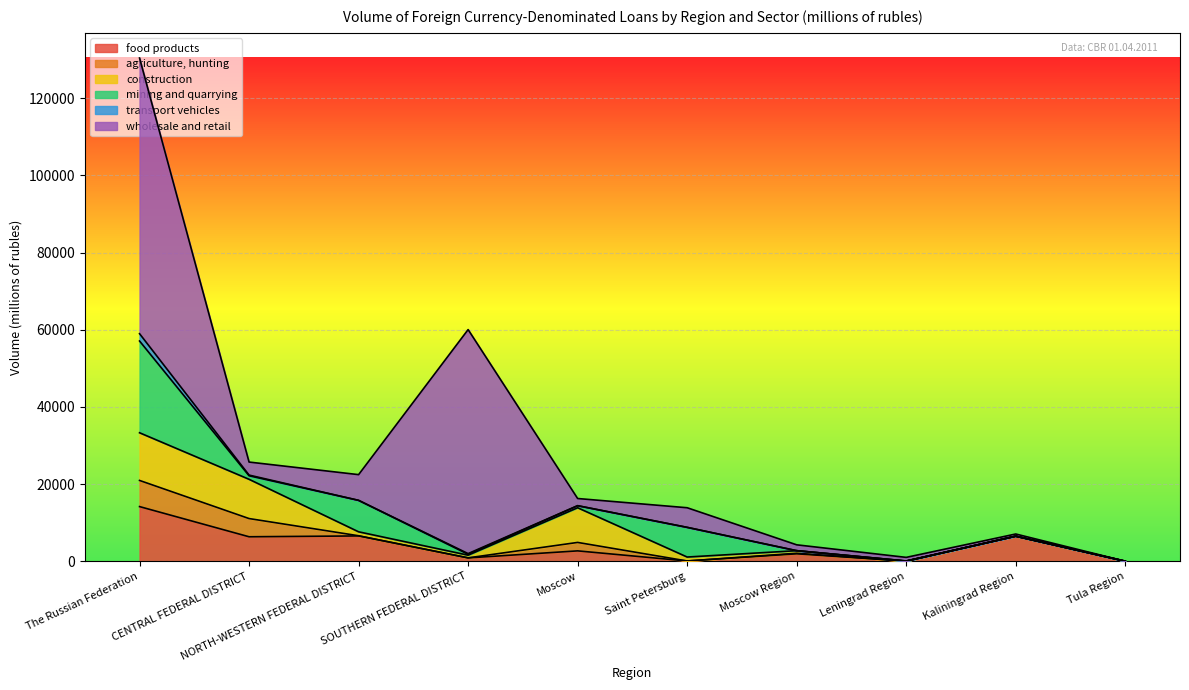

How many lines are shown in the chart?

6